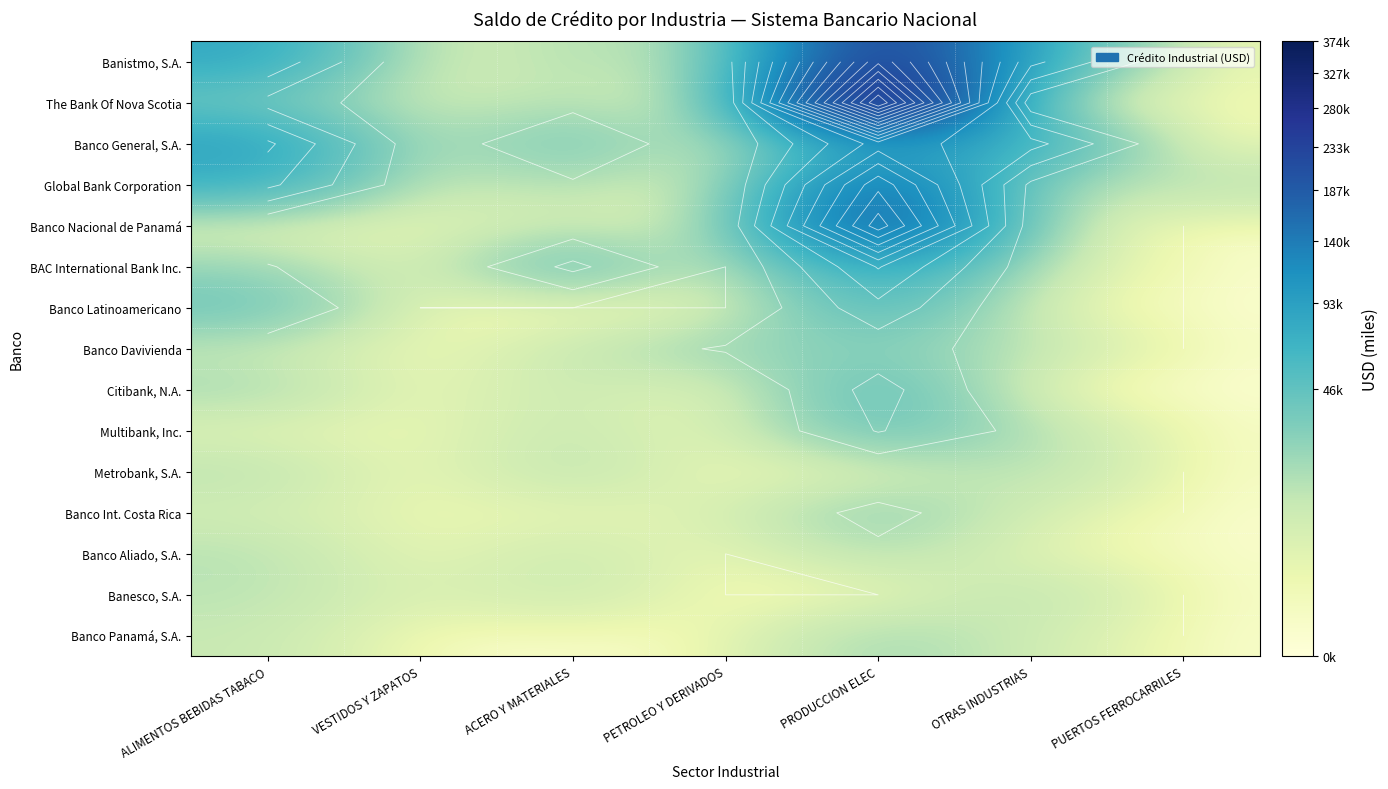

The value of Banco Davivienda at PUERTOS FERROCARRILES is -12807.8. True or false?

False